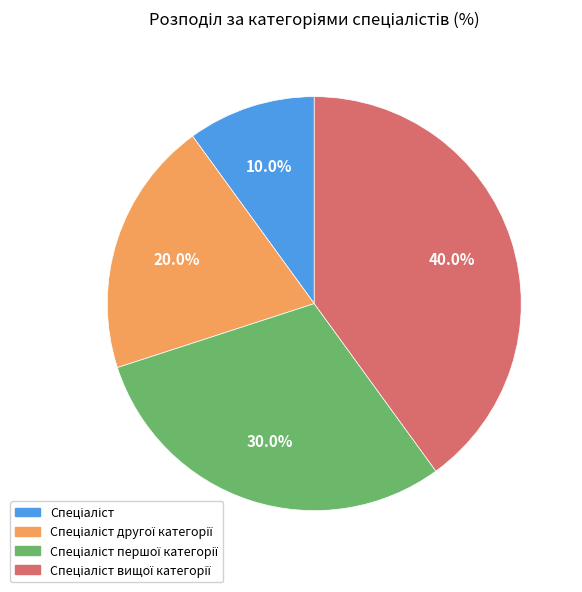

Is there any slice that represents more than half of the pie?

No